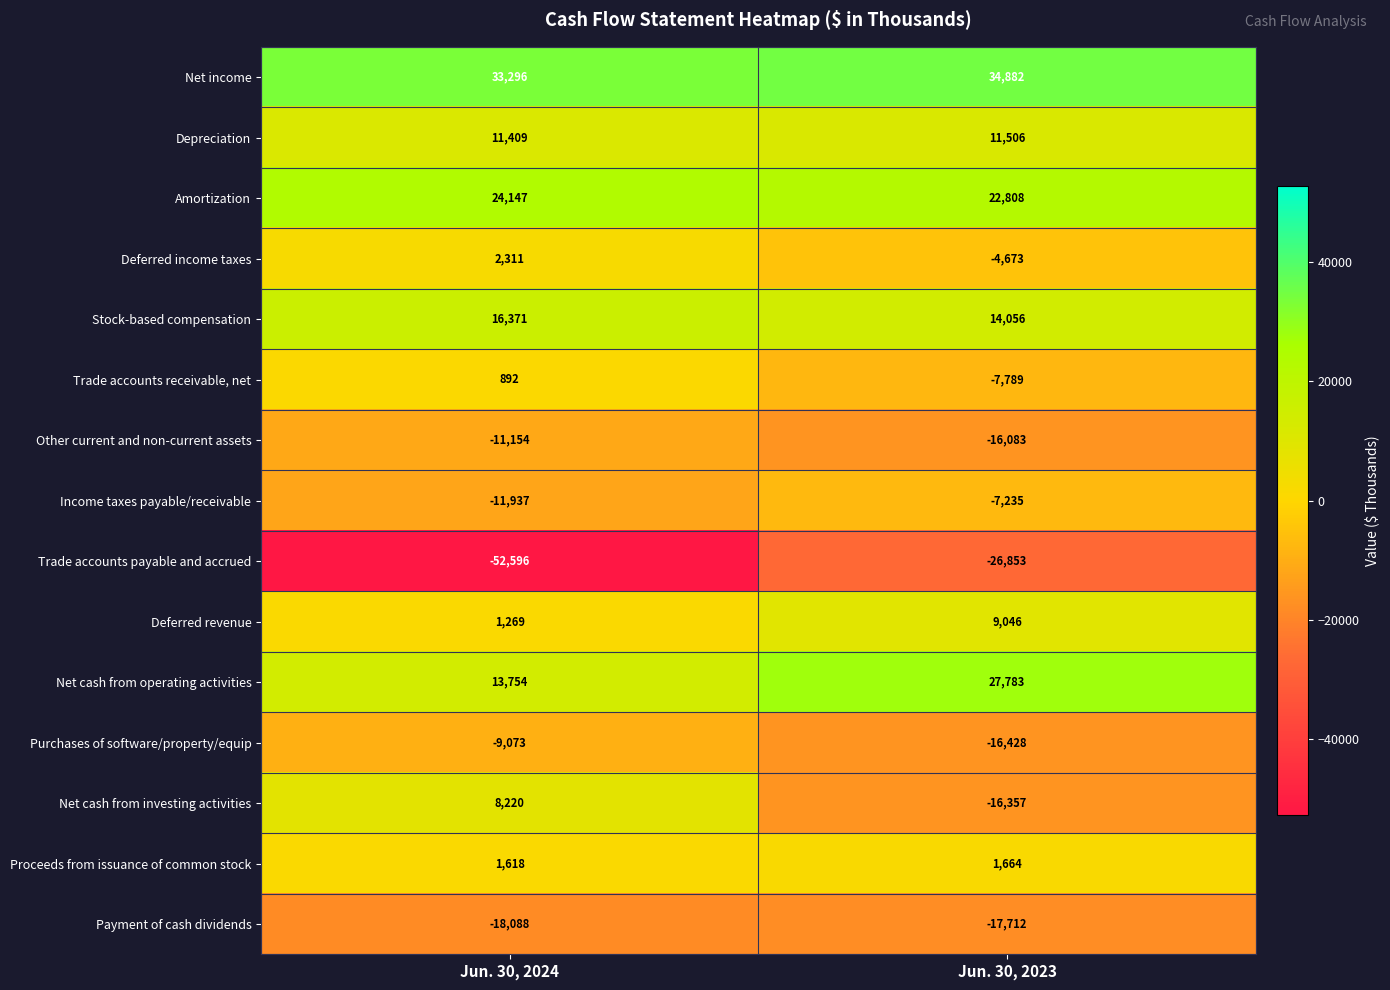

List the series in order of their peak value, highest first.

Net income, Net cash from operating activities, Amortization, Stock-based compensation, Depreciation, Deferred revenue, Net cash from investing activities, Deferred income taxes, Proceeds from issuance of common stock, Trade accounts receivable, net, Income taxes payable/receivable, Purchases of software/property/equip, Other current and non-current assets, Payment of cash dividends, Trade accounts payable and accrued